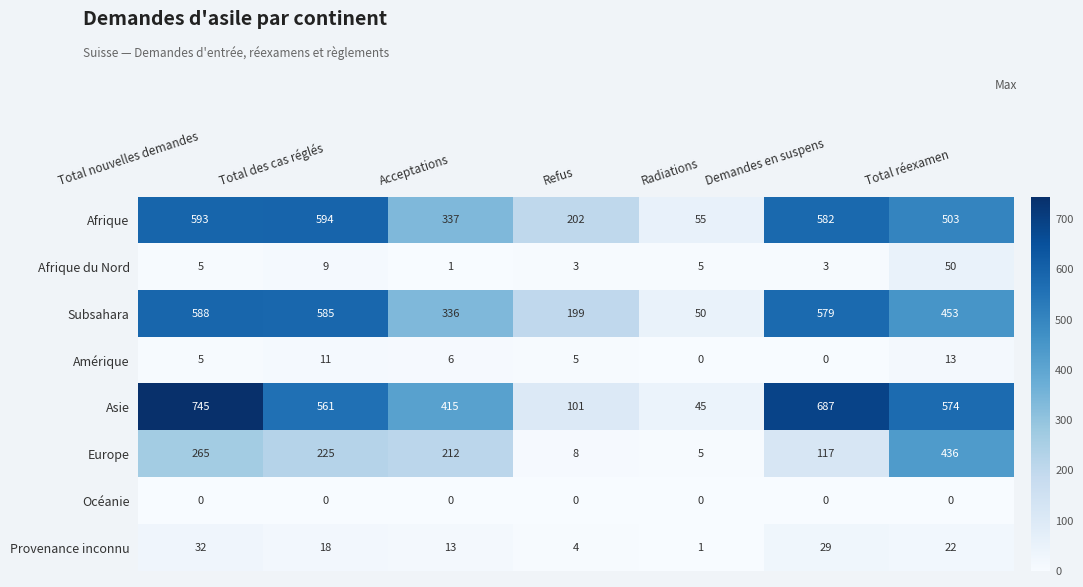

The Europe series shows 412 at Total nouvelles demandes. True or false?

False